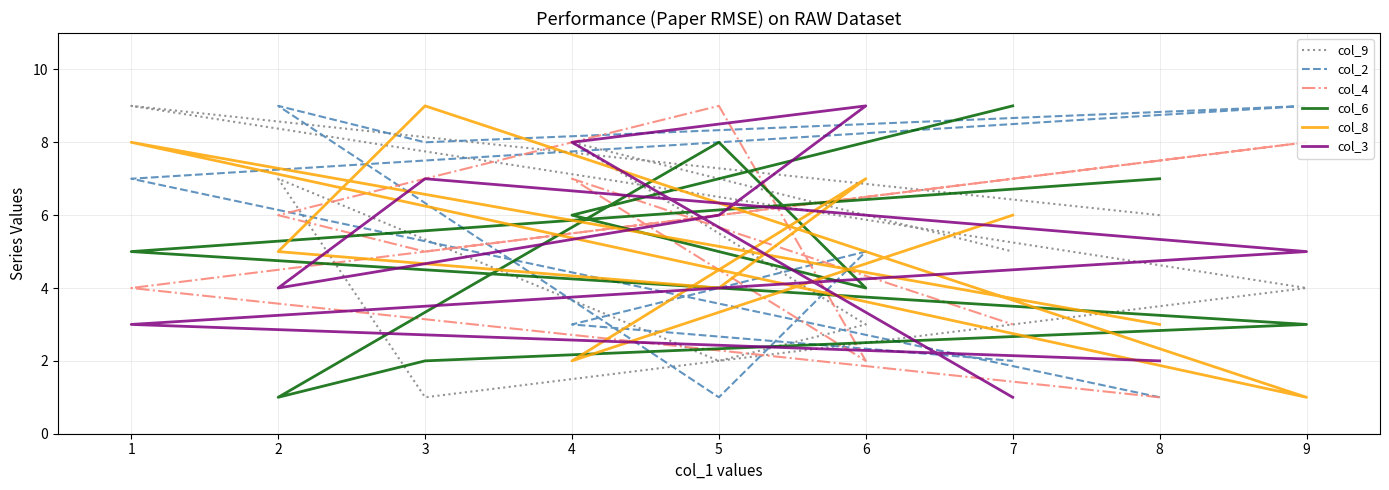

What is the difference between the maximum and minimum values in the col_6 series?

8